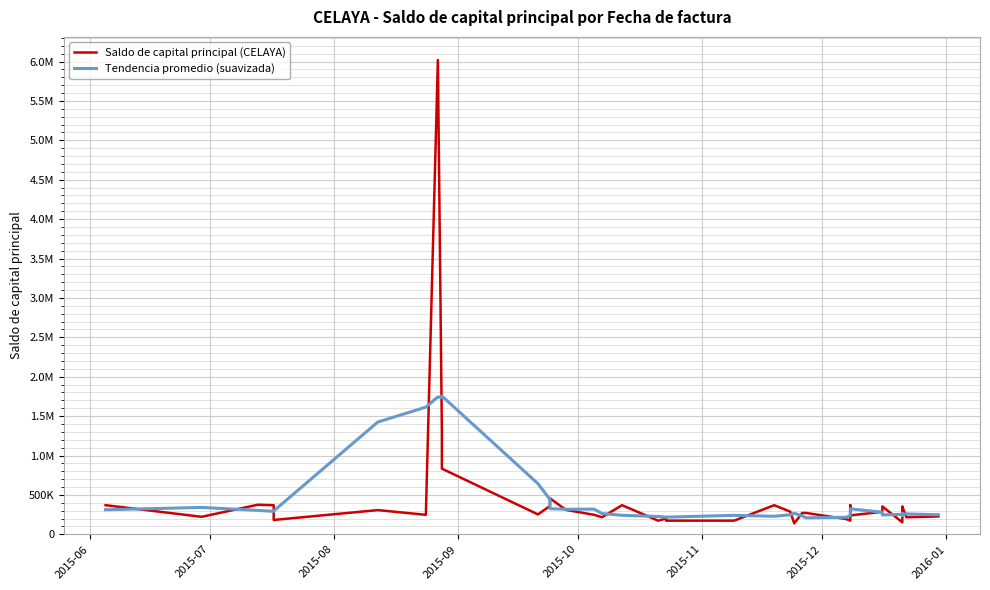

What are all the series names shown in the legend?

Saldo de capital principal (CELAYA), Tendencia promedio (suavizada)